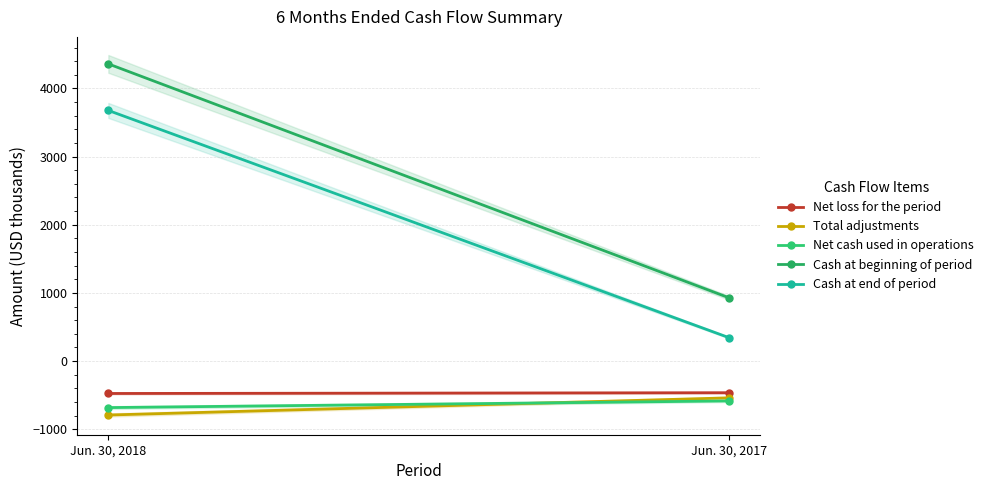

Is this an area chart (filled region under the line)?

No